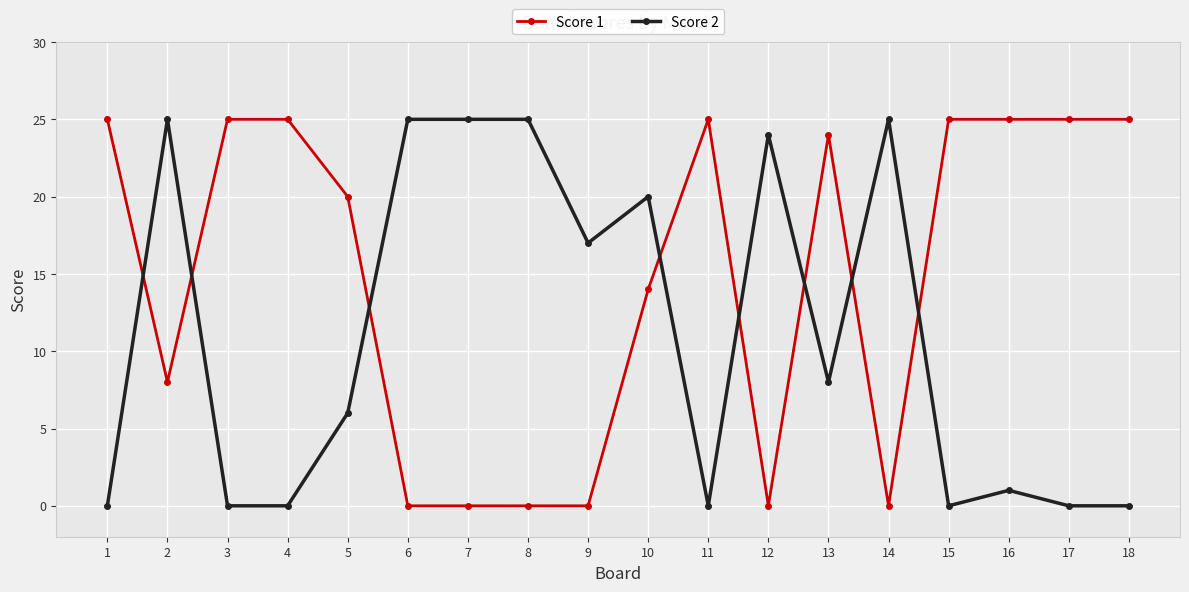

After their last crossing, which series has the higher values: Score 1 or Score 2?

Score 1